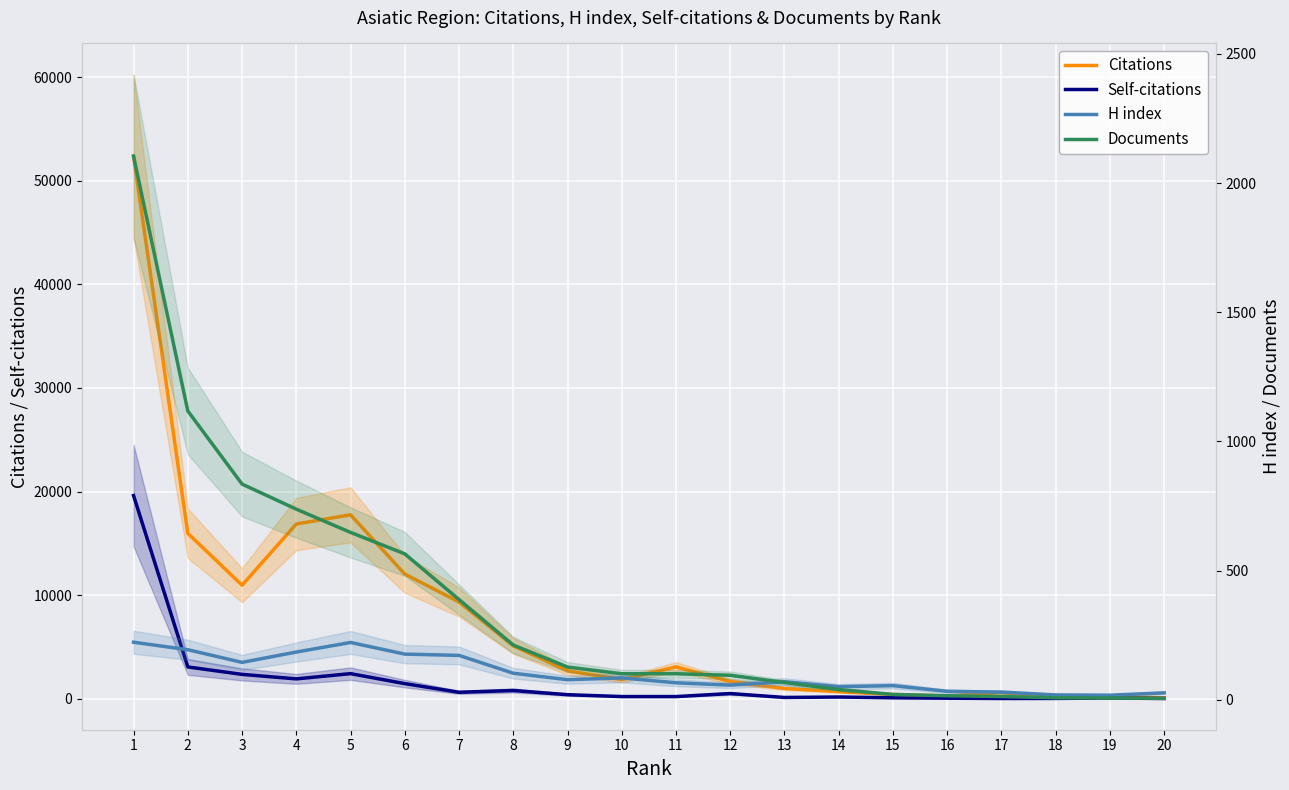

How many values in the H index series are below 78?

10